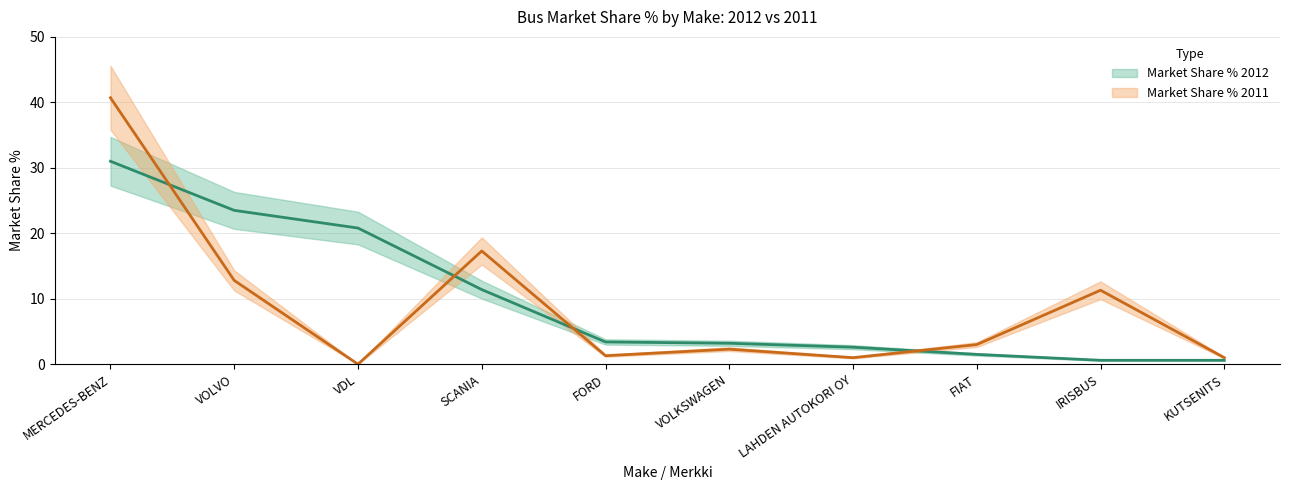

Where is the first local minimum for Market Share % 2011?

VDL